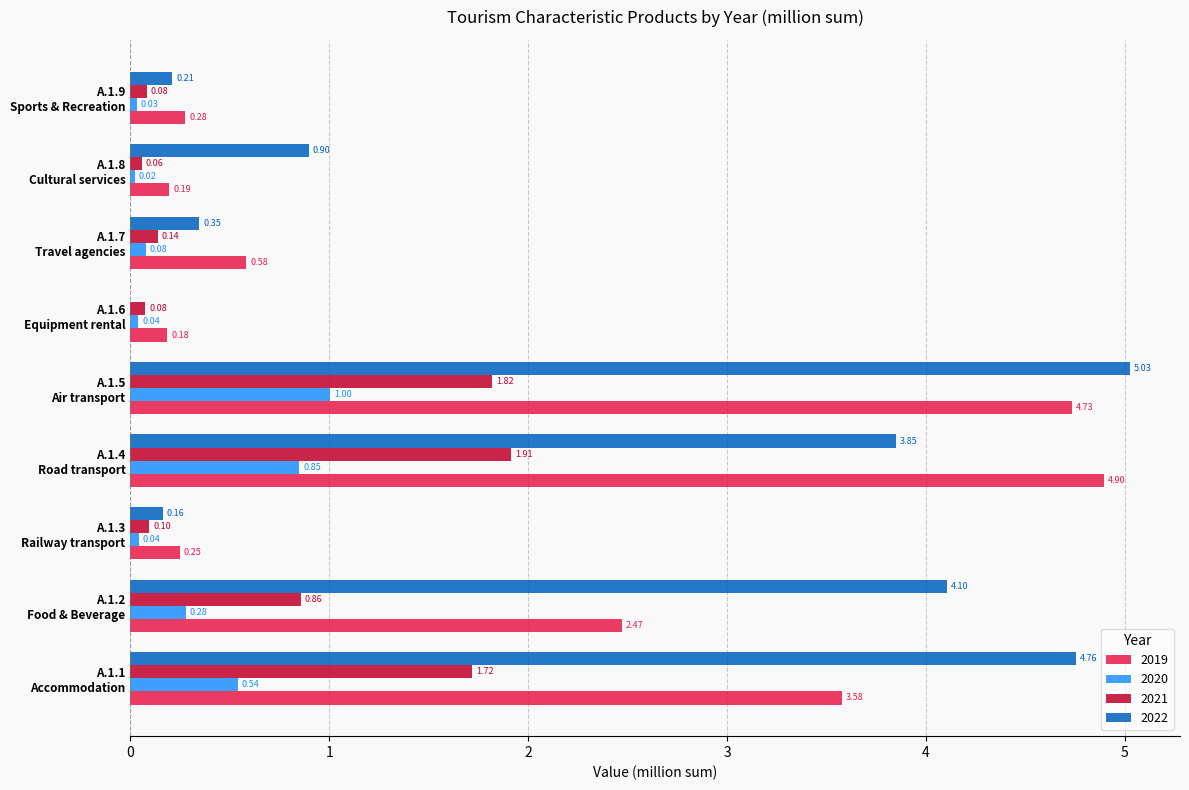

Which series has the largest total across all categories?

2022